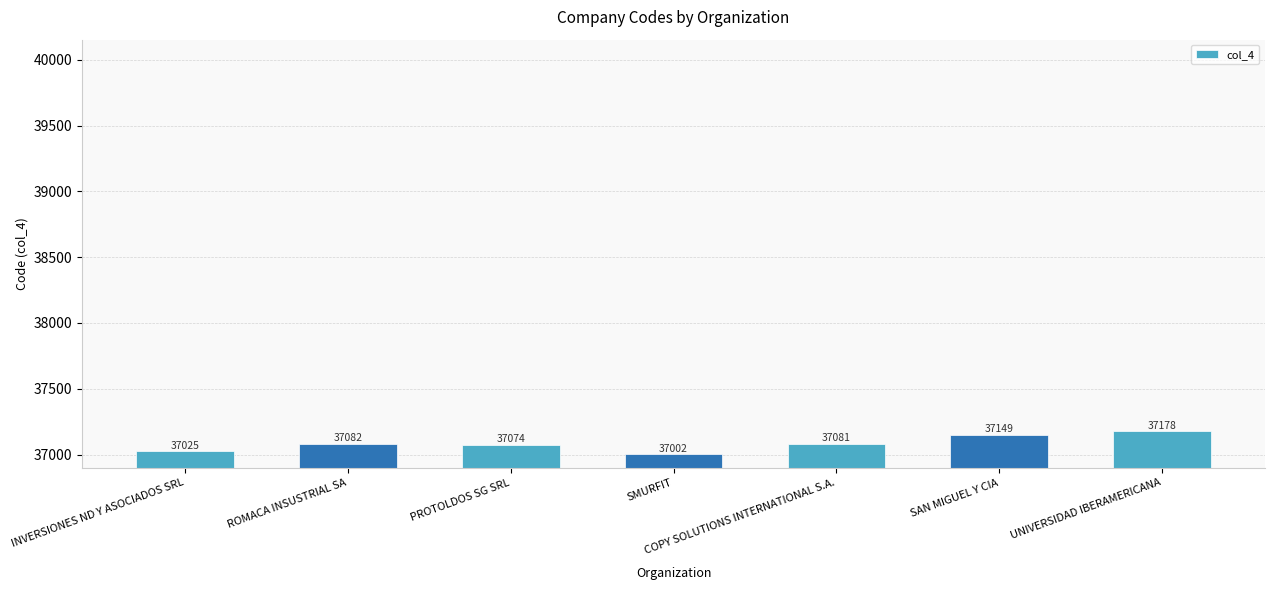

What is the difference between the second highest and second lowest values?

124